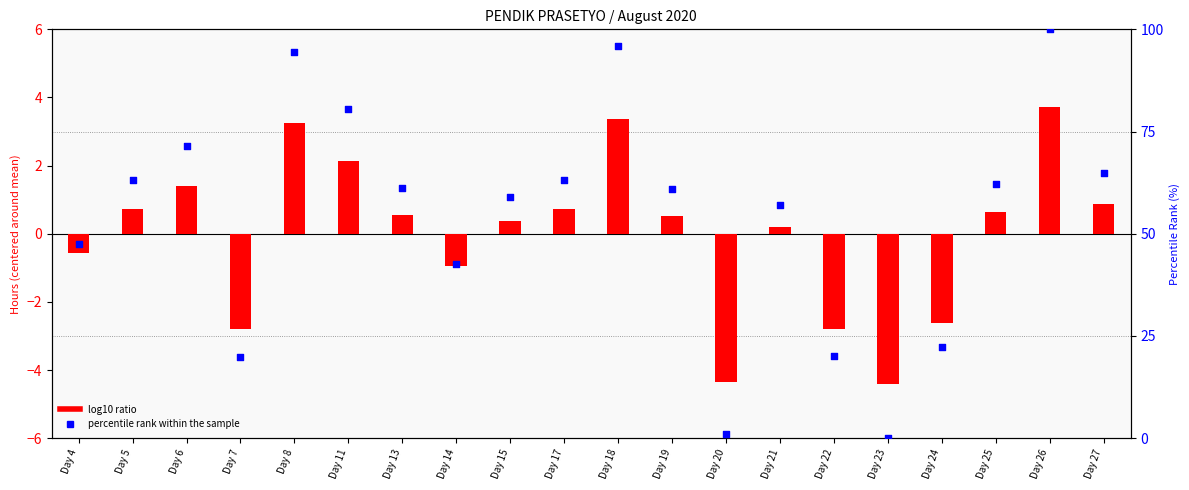

At which category is the sum across all series the highest?

Day 26